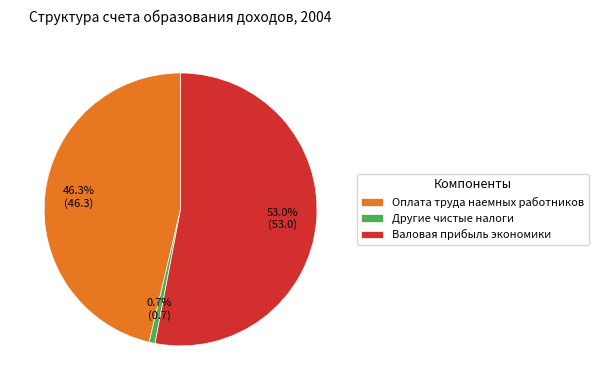

Which has a higher value, Валовая прибыль экономики or Другие чистые налоги?

Валовая прибыль экономики